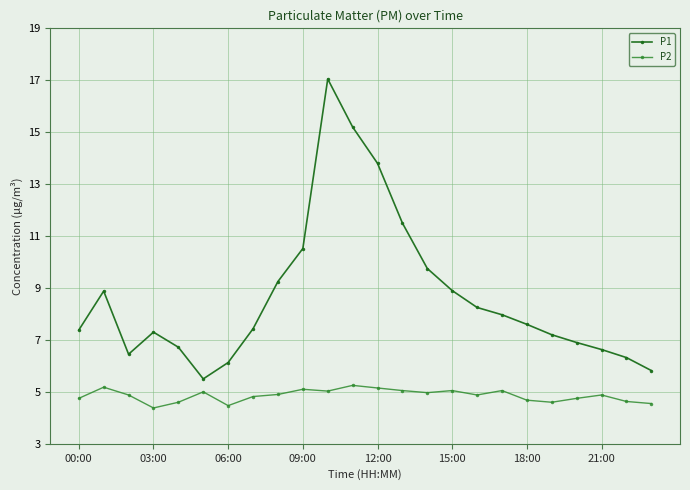

What is the sum of all P2 values?

116.6